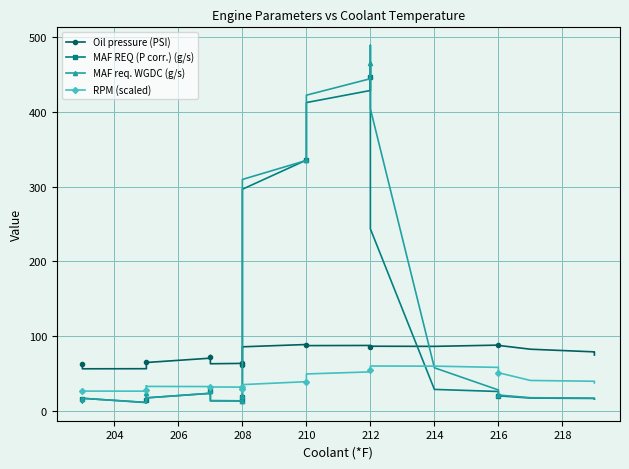

True or false: Oil pressure (PSI) and MAF REQ (P corr.) (g/s) intersect in this chart.

True